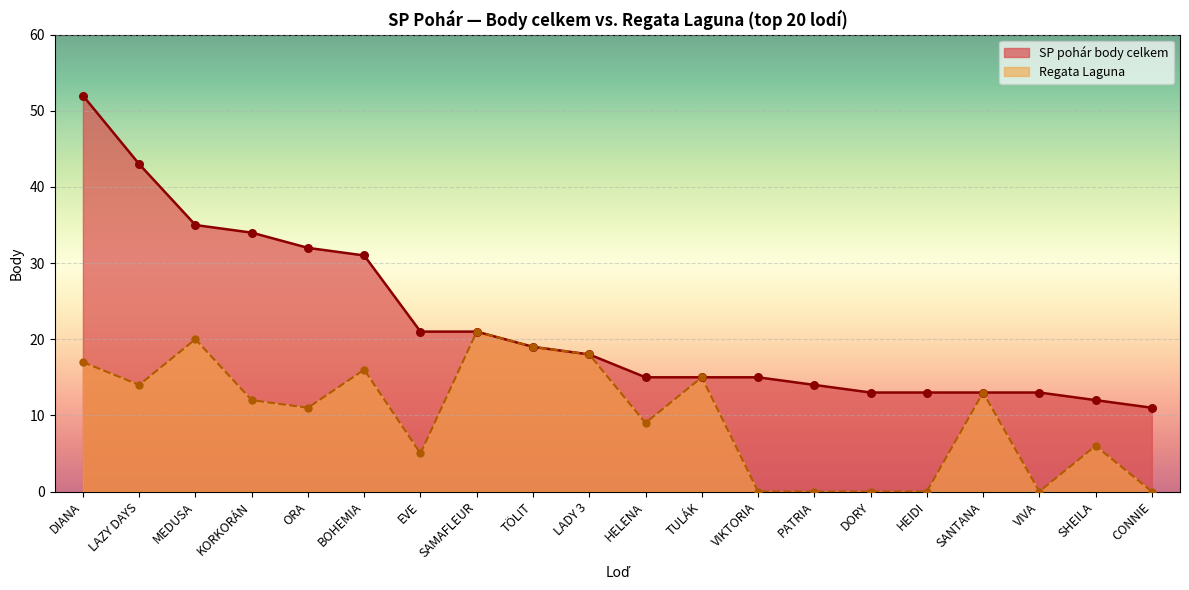

What are all the series names shown in the legend?

SP pohár body celkem, Regata Laguna